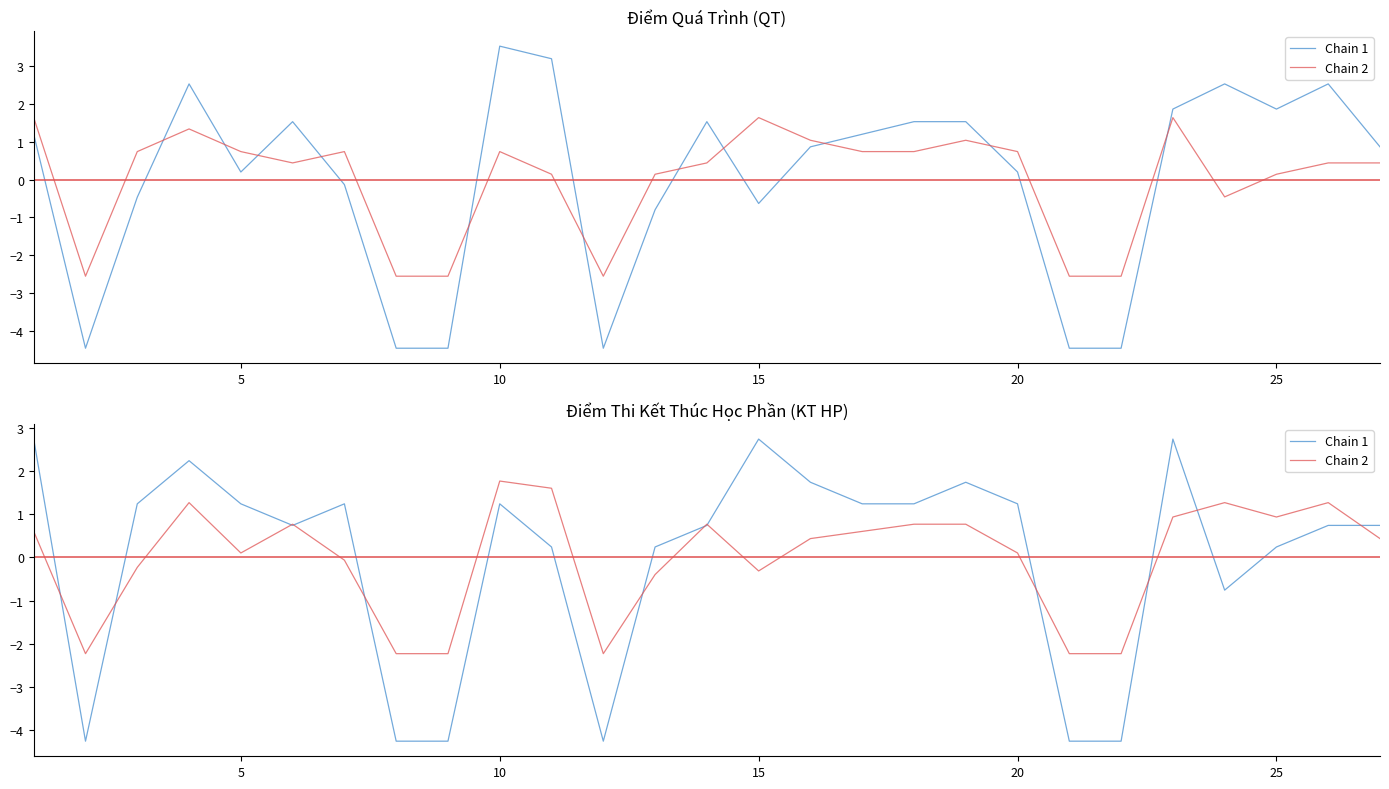

What value does the Chain 1 series have at 10?

1.2